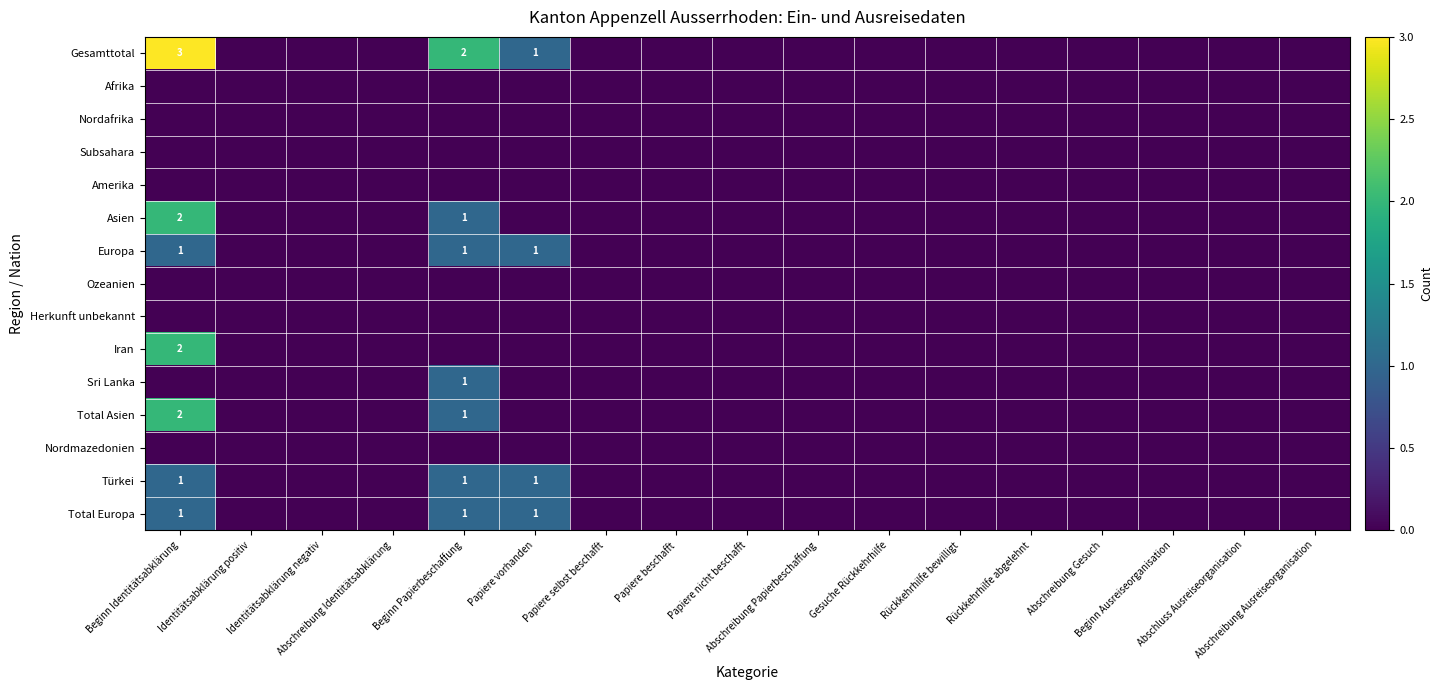

Rank the series at Papiere nicht beschafft from lowest to highest value.

Gesamttotal, Afrika, Nordafrika, Subsahara, Amerika, Asien, Europa, Ozeanien, Herkunft unbekannt, Iran, Sri Lanka, Total Asien, Nordmazedonien, Türkei, Total Europa